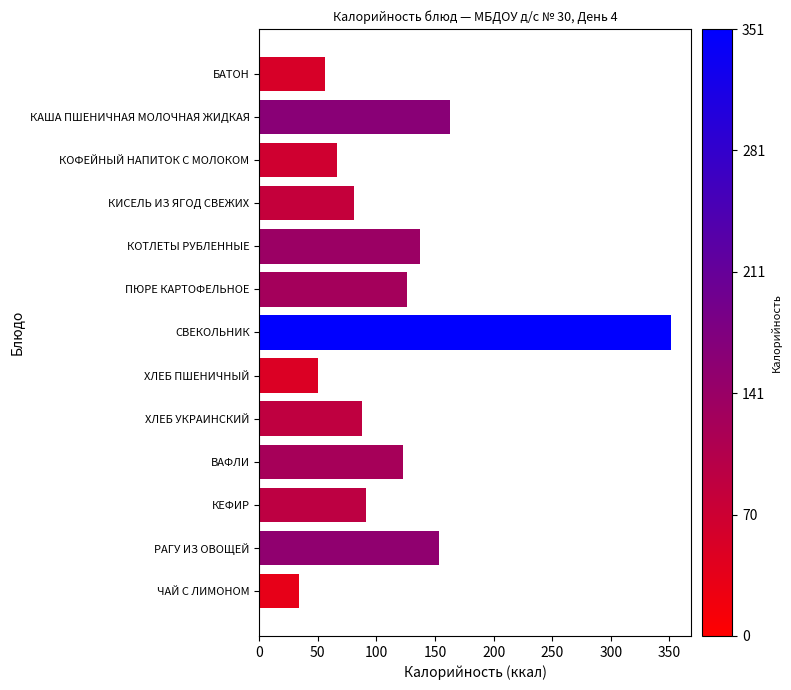

What is the greatest value displayed?

351.4